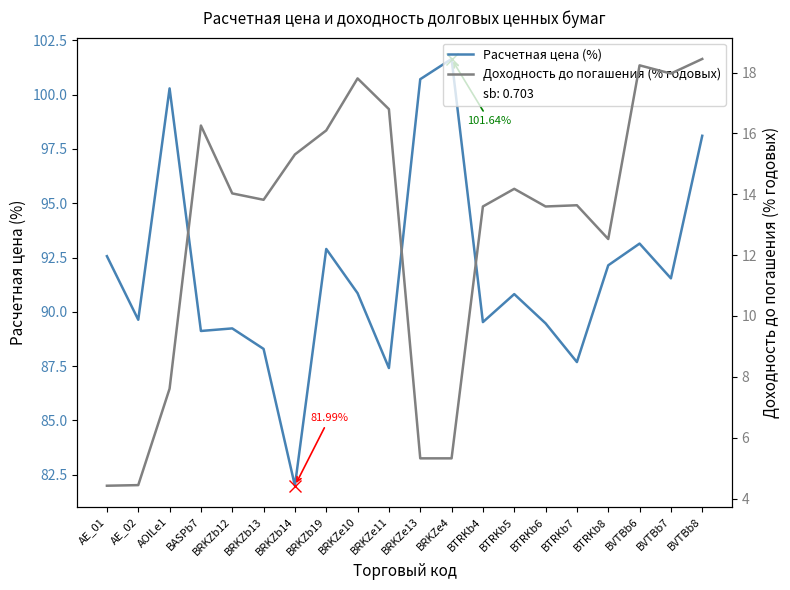

How many distinct data groups are displayed?

2